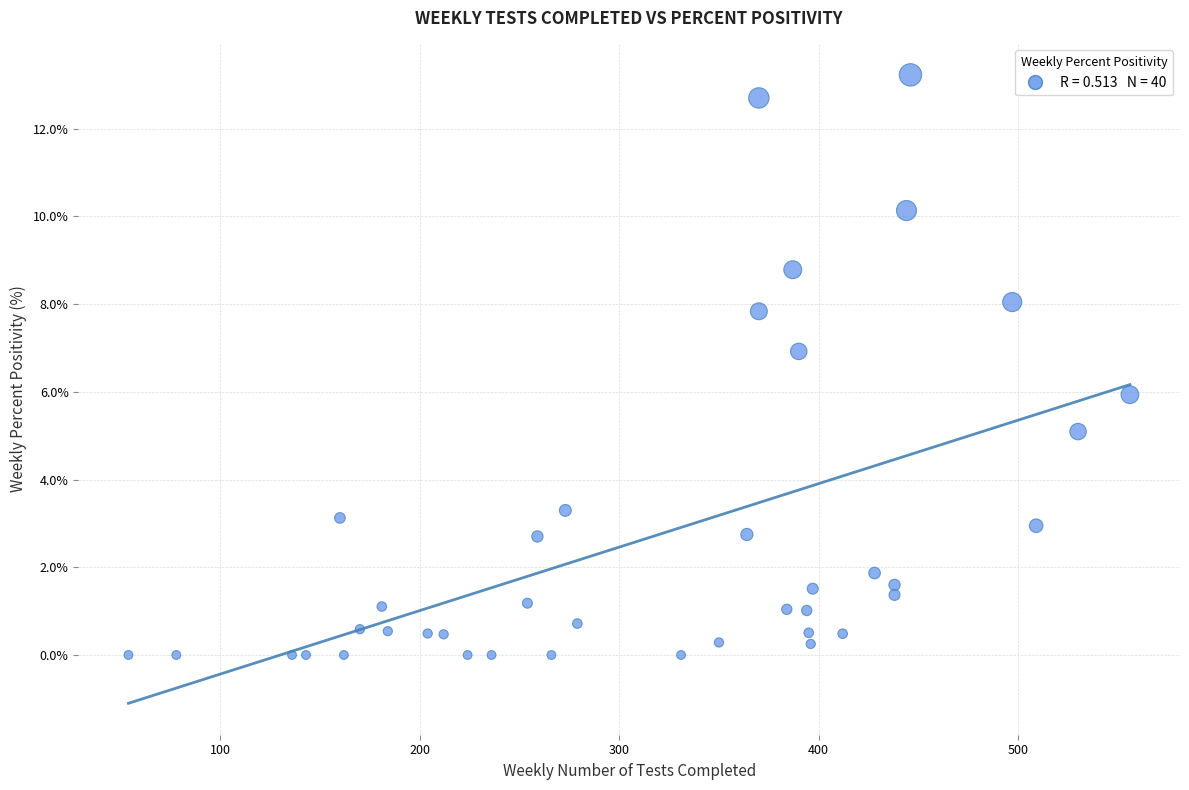

What is the range of Y values (max minus min)?

13.2